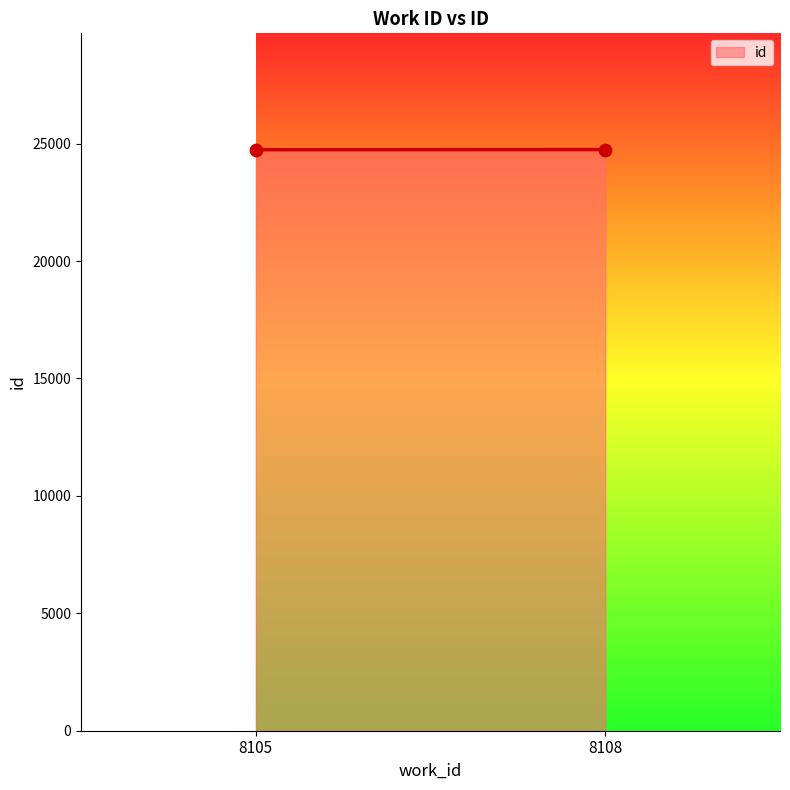

What is the average Y value?

24746